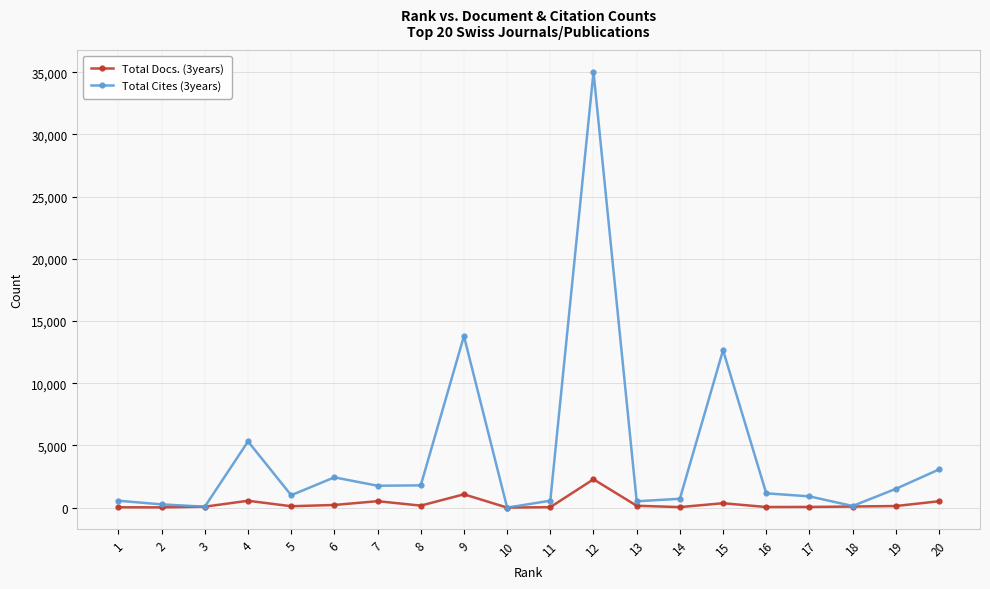

Is this an area chart (filled region under the line)?

No